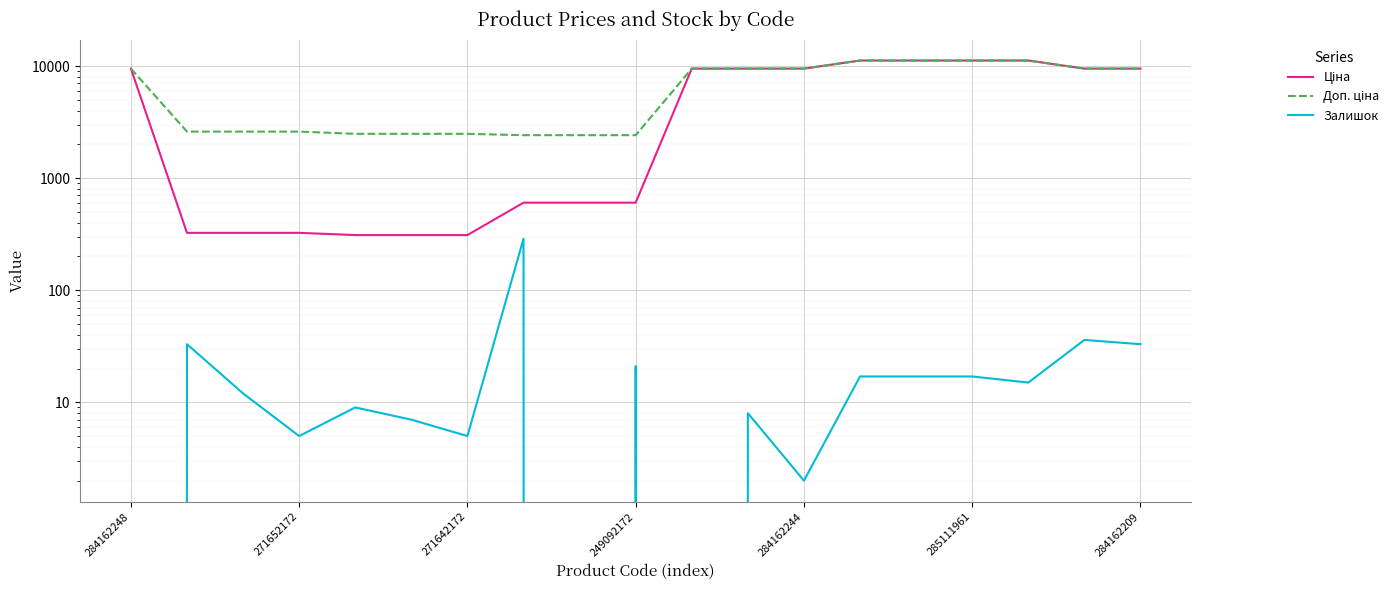

Is it true that Залишок equals 8.0 at 11?

True